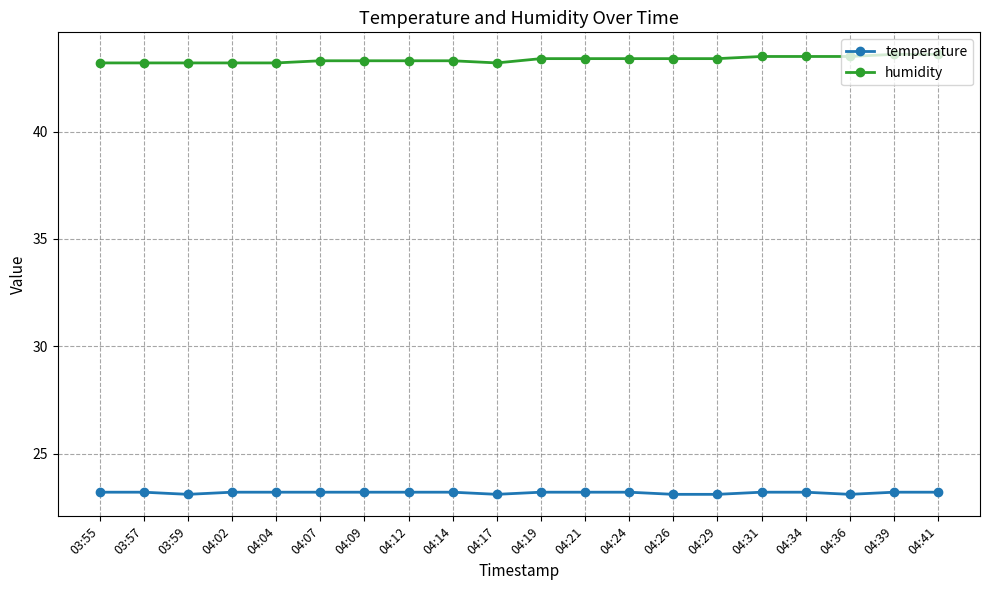

What is the label of the 17th point from the left?

04:34